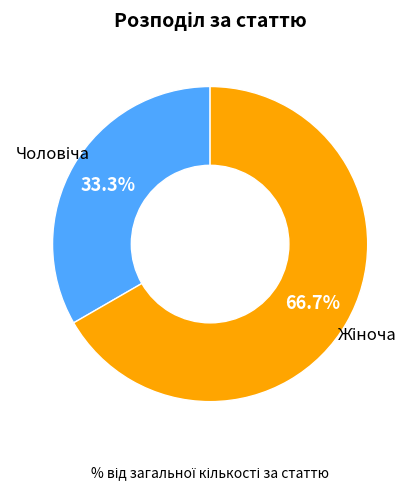

Which category has the biggest portion of the pie?

Жіноча